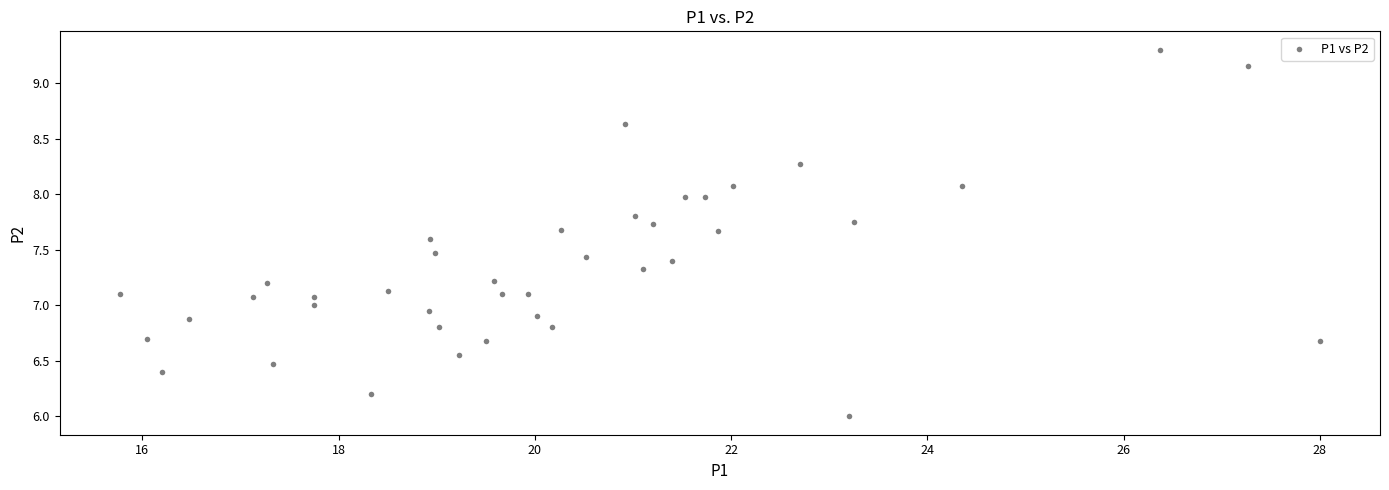

What is the range of Y values (max minus min)?

3.3